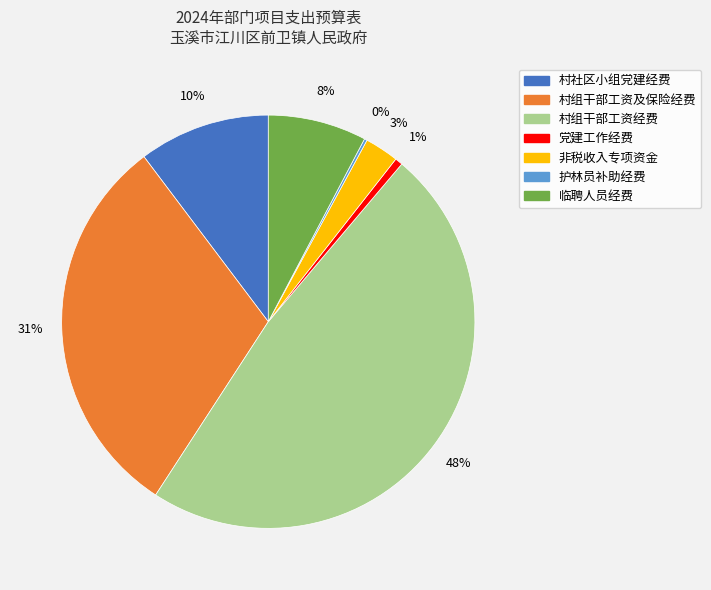

To the nearest percent, what portion does 村组干部工资经费 represent?

48%